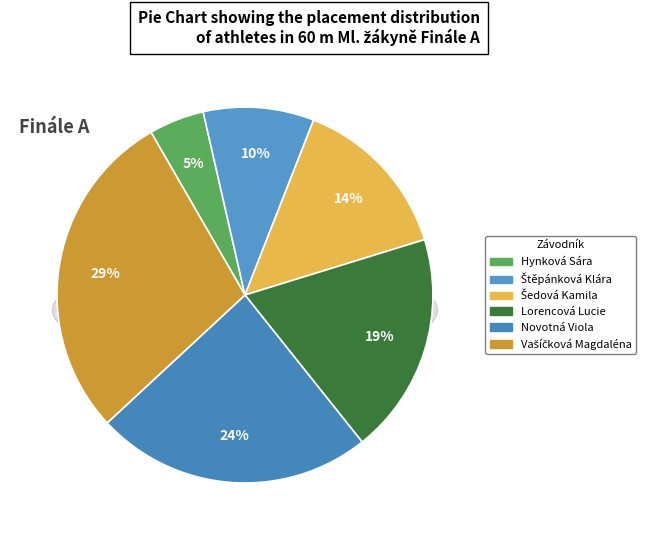

Which has a higher value, Štěpánková Klára or Vašíčková Magdaléna?

Vašíčková Magdaléna